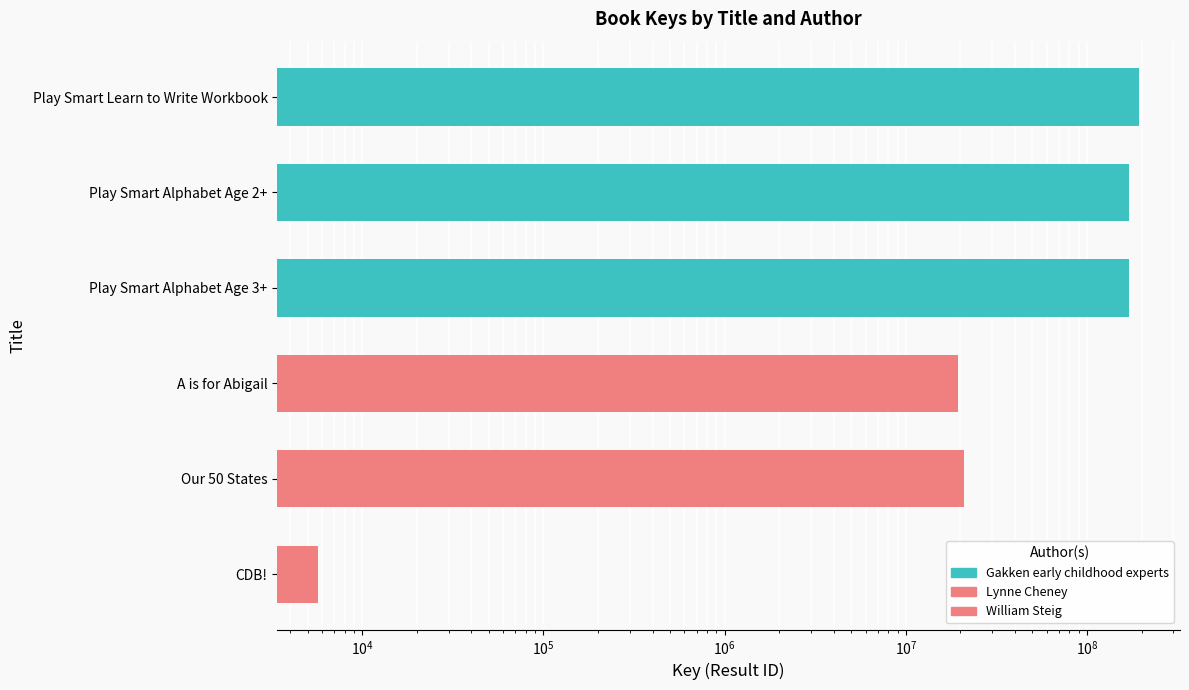

What is the label of the 5th bar from the left?

Our 50 States